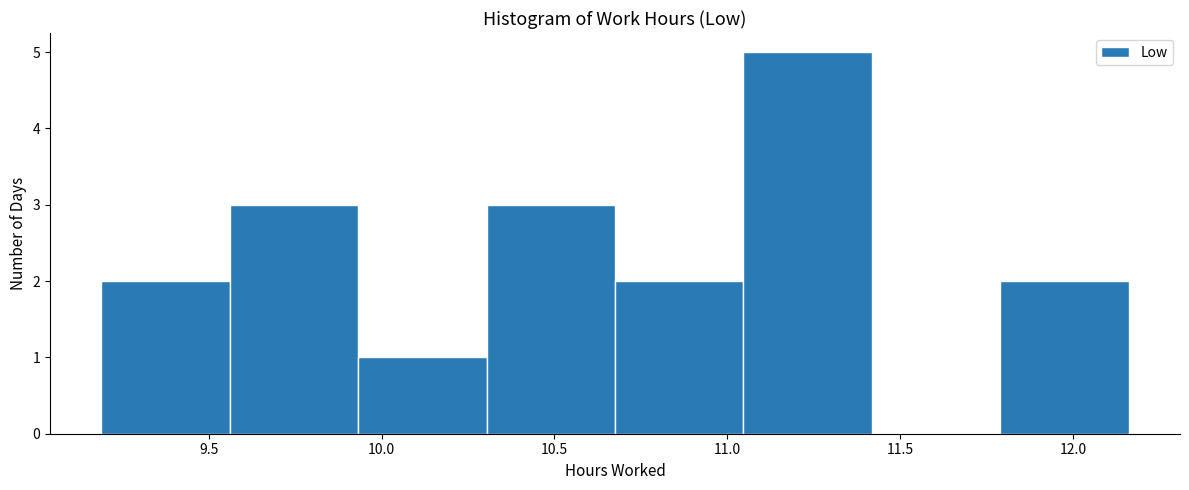

What is the height of the bar covering 10.30 to 10.70 on the x-axis? Neither the bar edges nor the heights are printed on the chart, so give them approximately, as read against the axes.

3